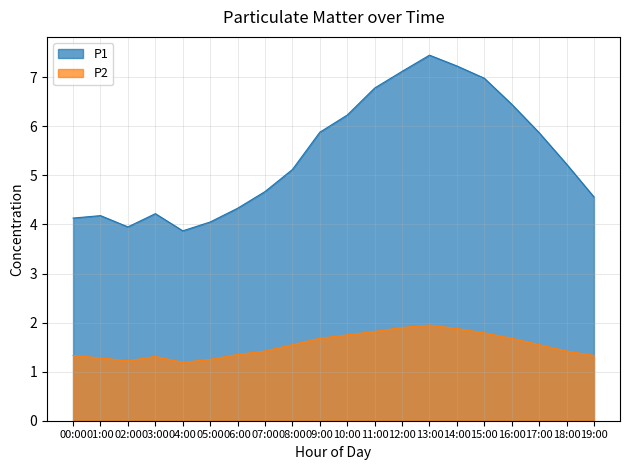

Reading left to right, what are all the values shown in this chart?

P1: 4.1	4.2	4.0	4.2	3.9	4.0	4.3	4.7	5.1	5.9	6.2	6.8	7.1	7.5	7.2	7.0	6.5	5.9	5.2	4.6
P2: 1.3	1.3	1.2	1.3	1.2	1.2	1.4	1.4	1.6	1.7	1.8	1.8	1.9	1.9	1.9	1.8	1.7	1.6	1.4	1.3